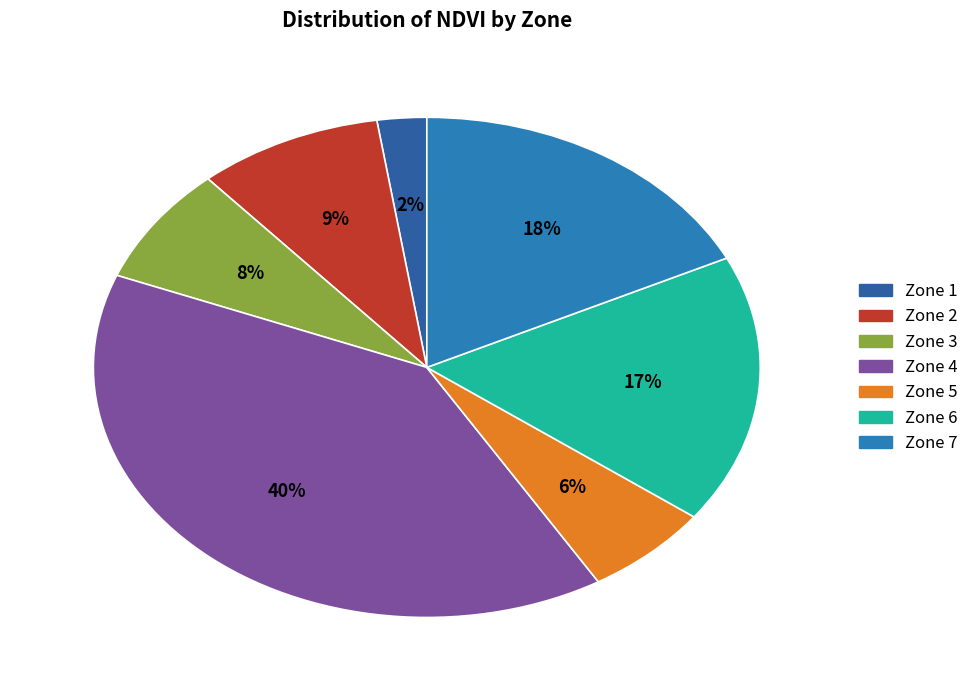

Count the number of slices in the pie.

7